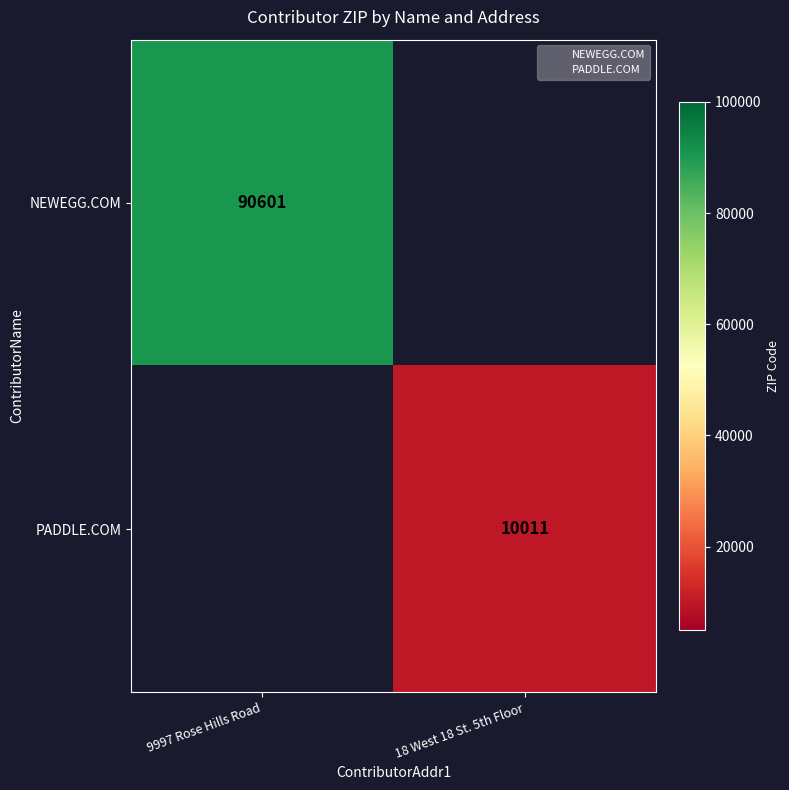

How many values in NEWEGG.COM are above zero?

1